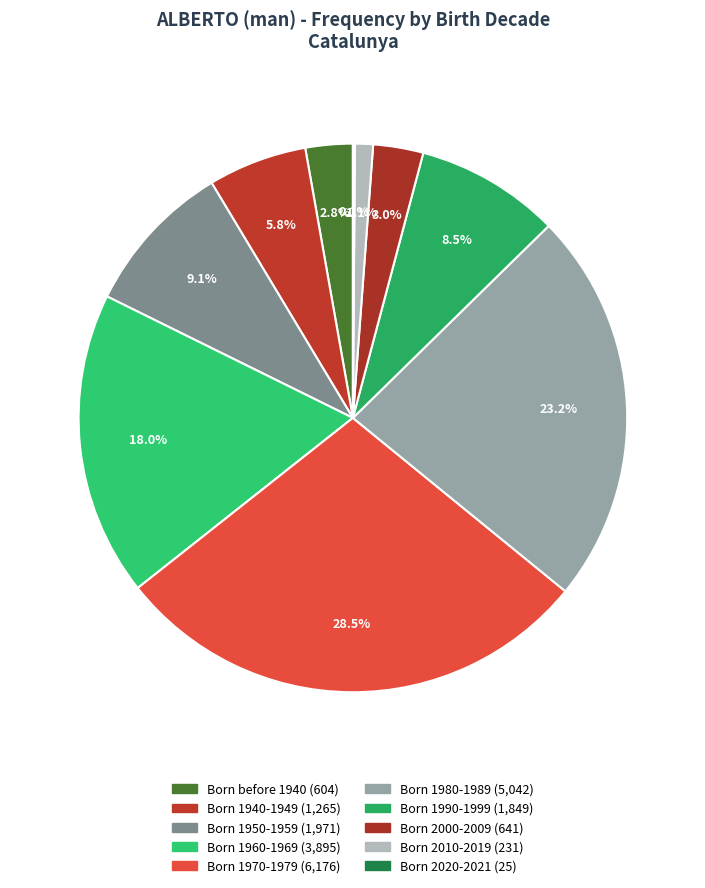

To the nearest percent, what portion does Born 1950-1959 represent?

9%